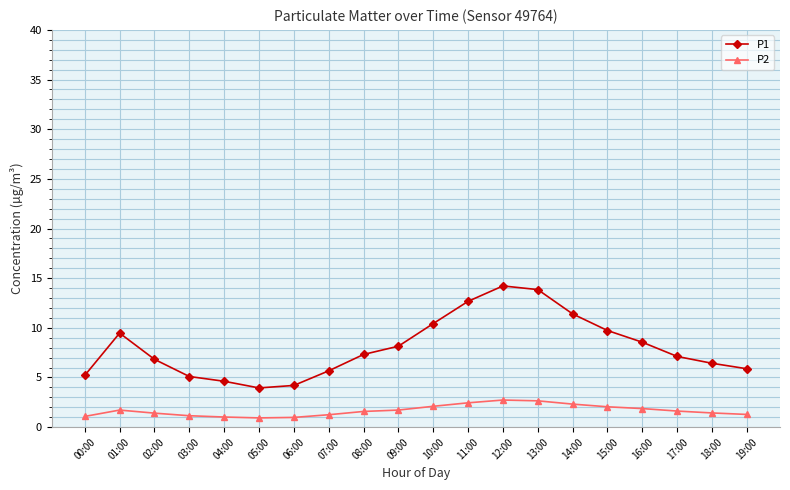

The P1 series shows 11.0 at 08:00. True or false?

False